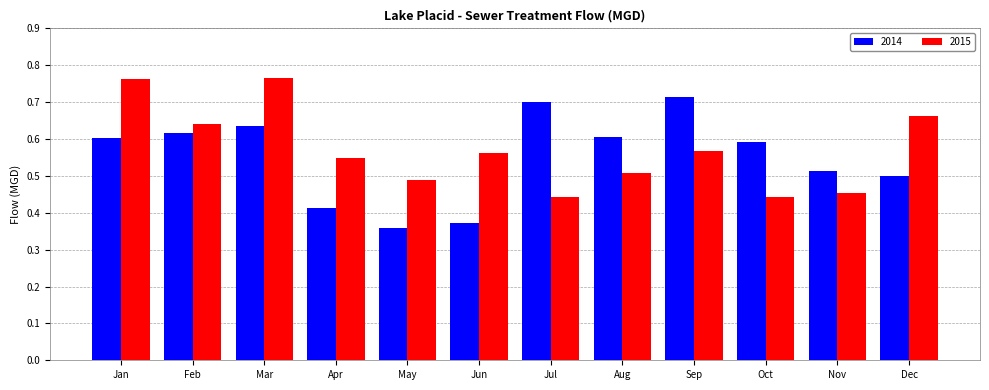

How many groups of bars are there?

12